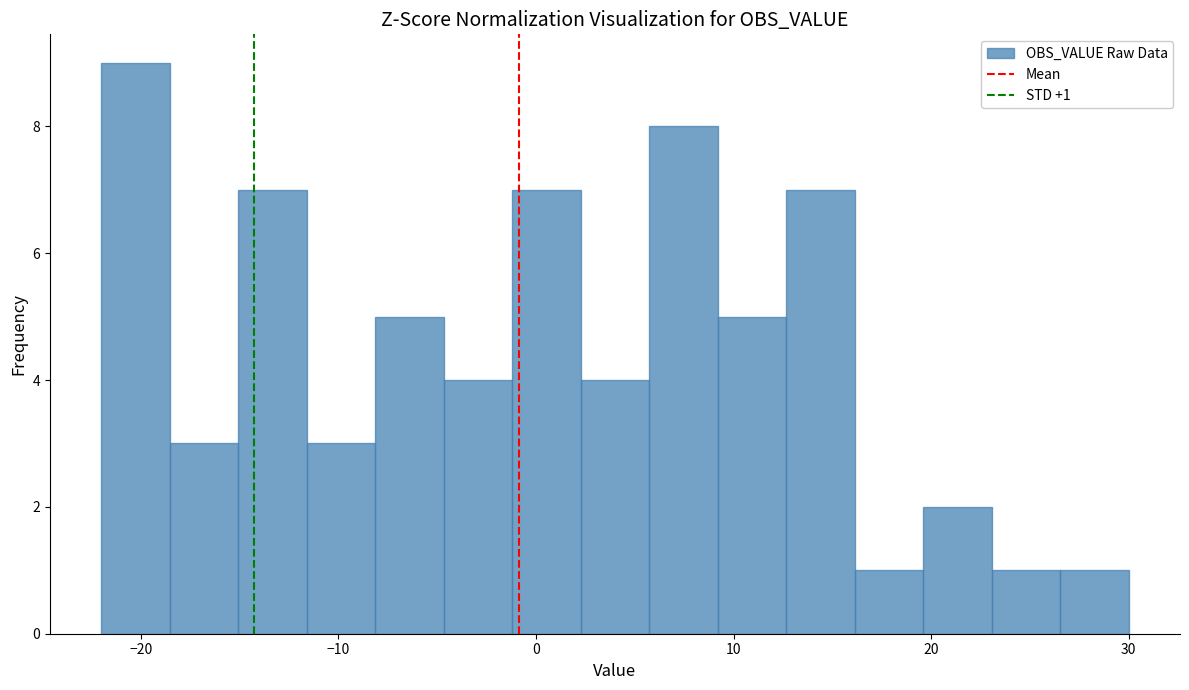

Around what value on the x-axis is the tallest bar? Give the approximate position of its centre, as read against the axis.

-20